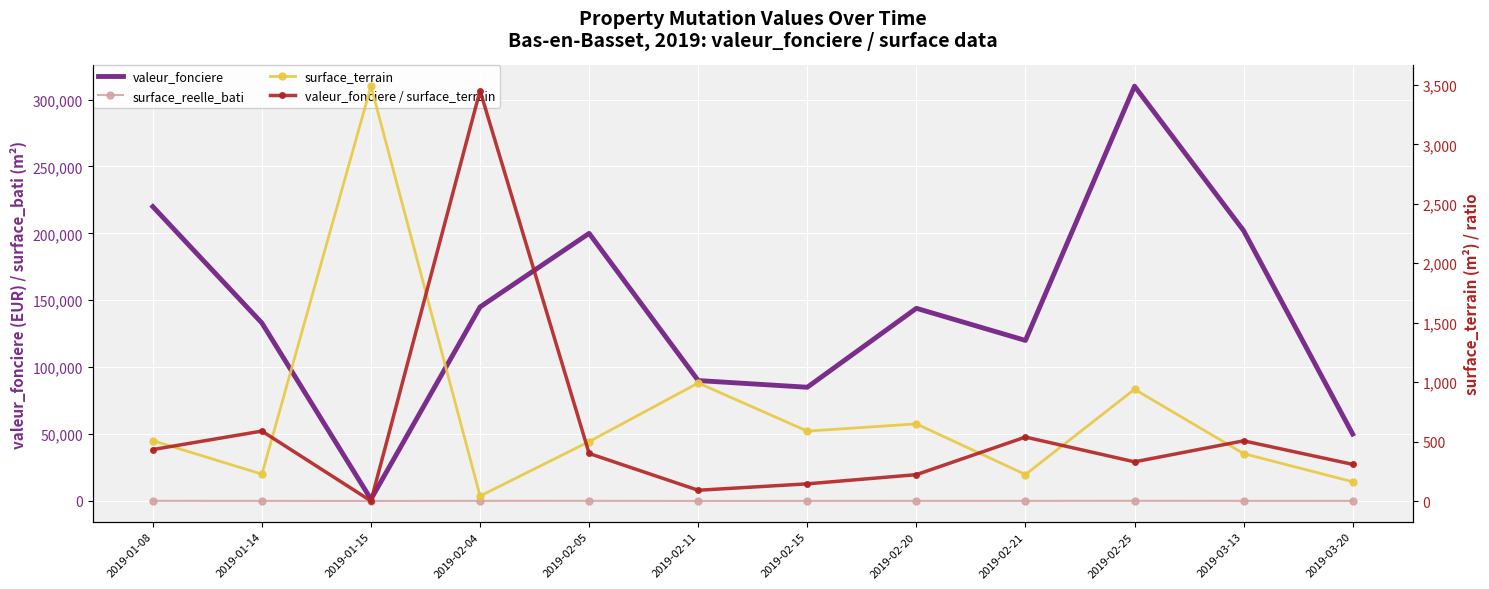

At which category is the sum across all series the highest?

2019-02-25